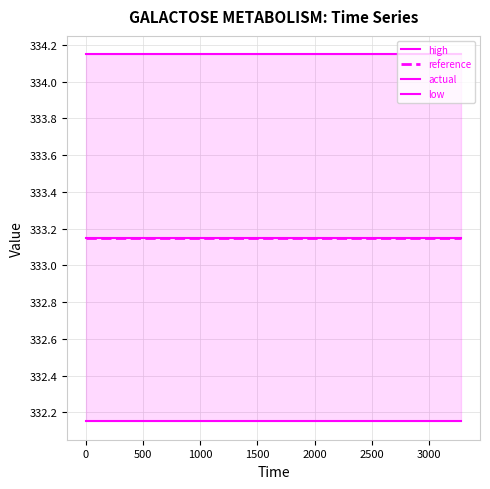

The low series shows 332.2 at 2000. True or false?

True